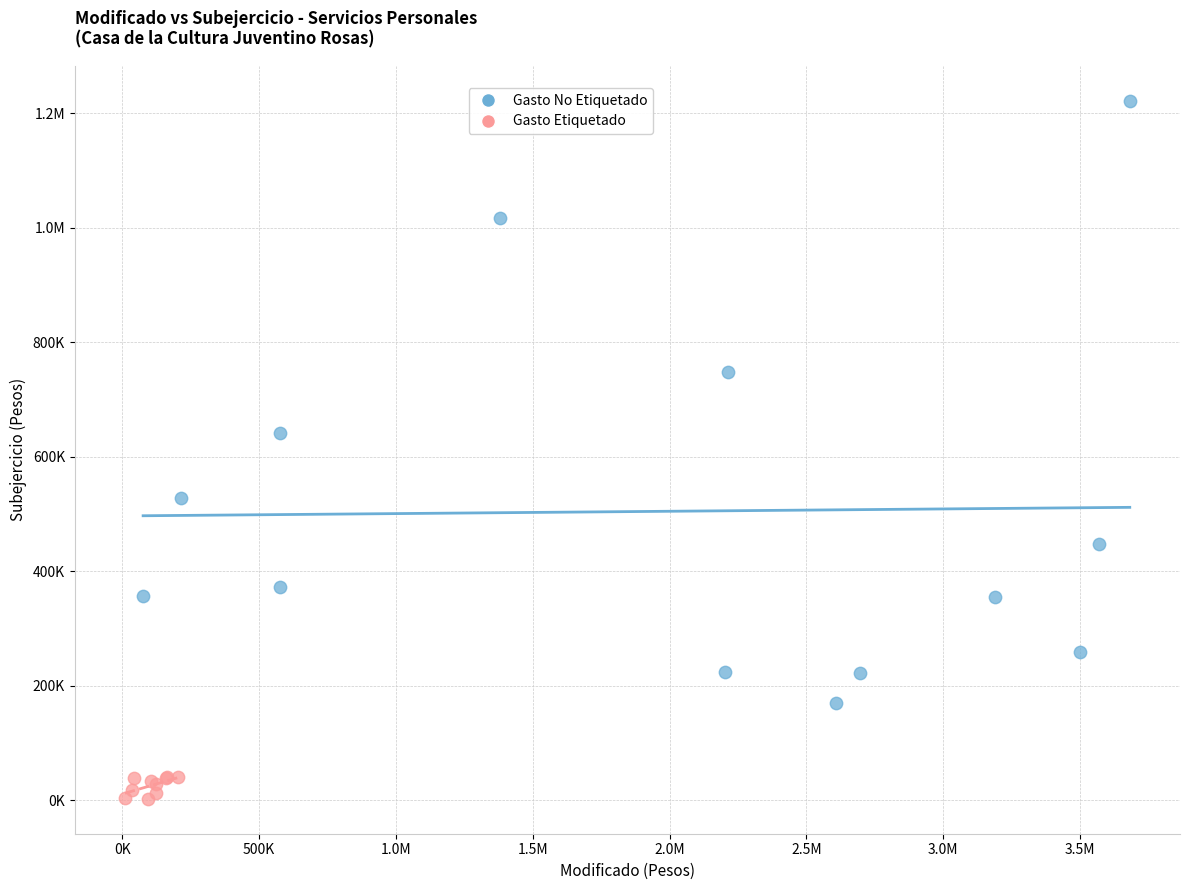

What are all the series names shown in the legend?

Gasto No Etiquetado, Gasto Etiquetado